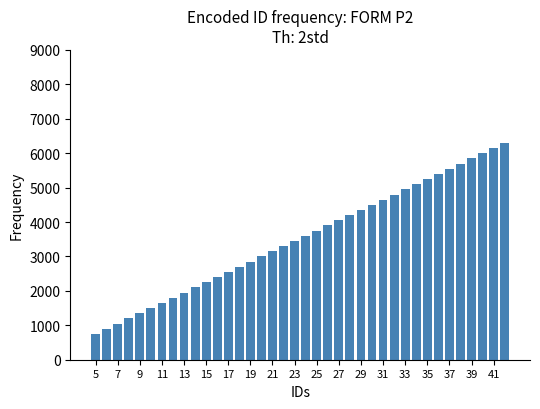

What is the average value?

3525